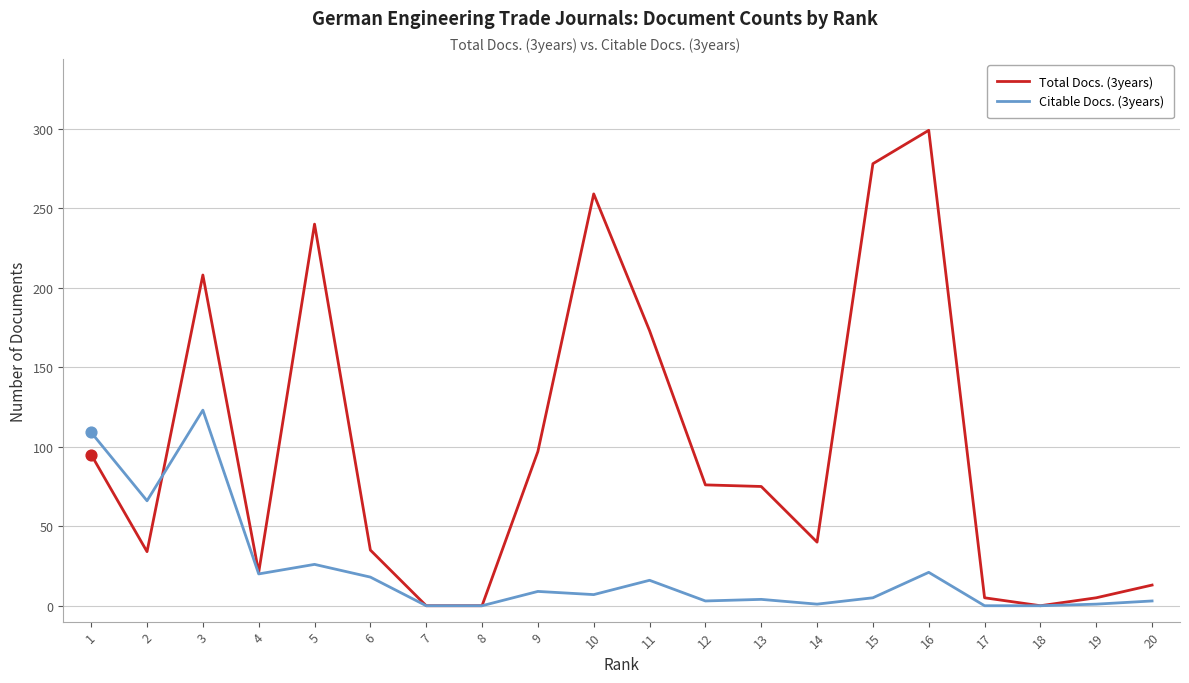

At which category is the sum across all series the highest?

3